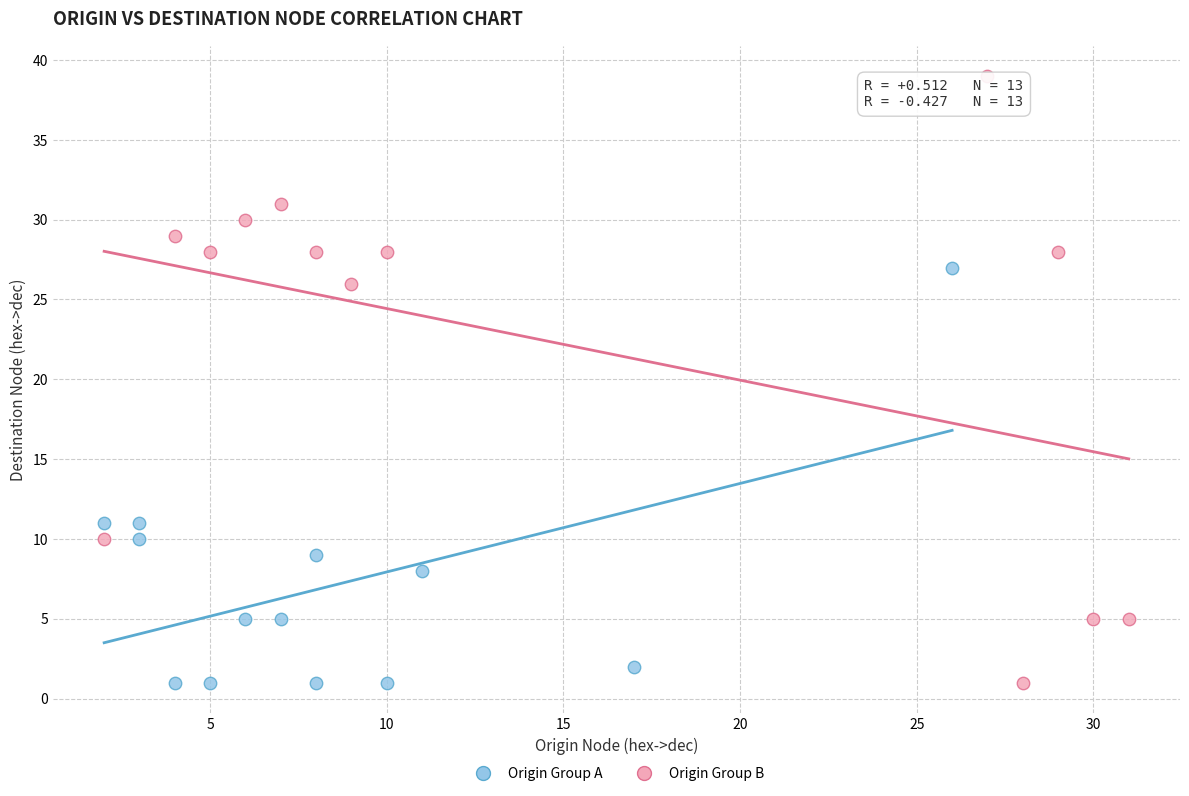

Which series reaches the maximum Y coordinate?

Origin Group B